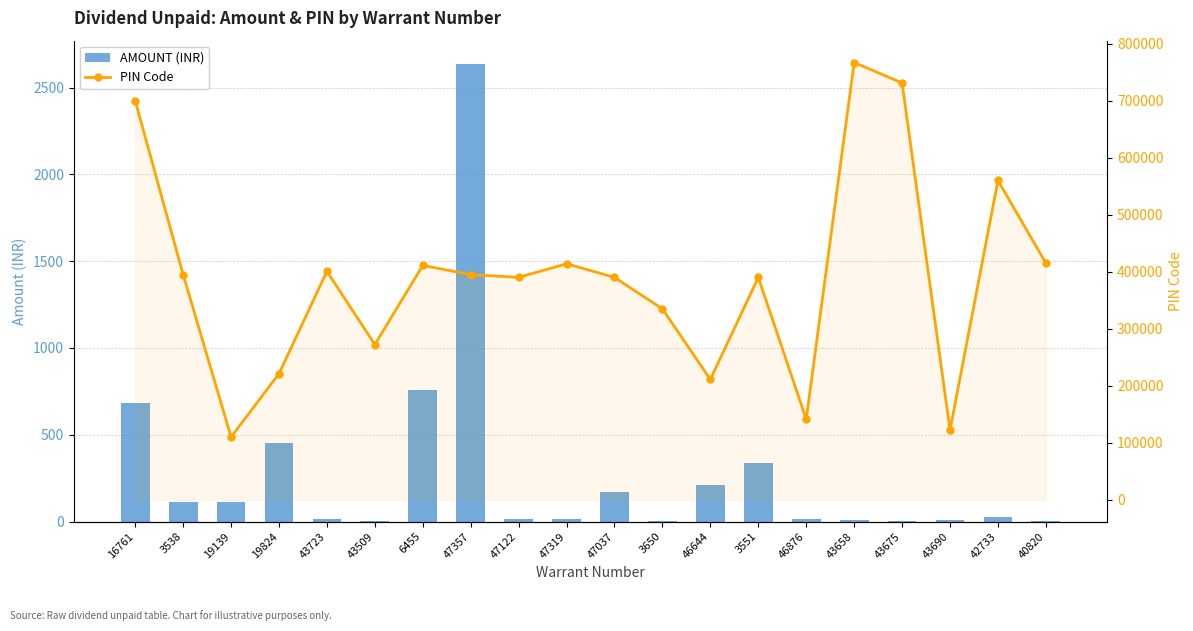

What are all the series names shown in the legend?

AMOUNT (INR), PIN Code